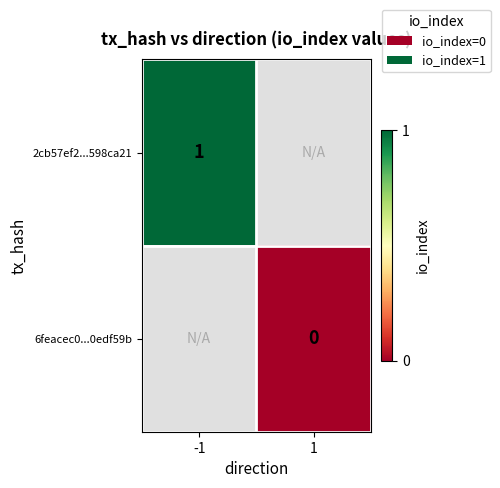

The 2cb57ef2...598ca21 series shows 1 at -1. True or false?

True